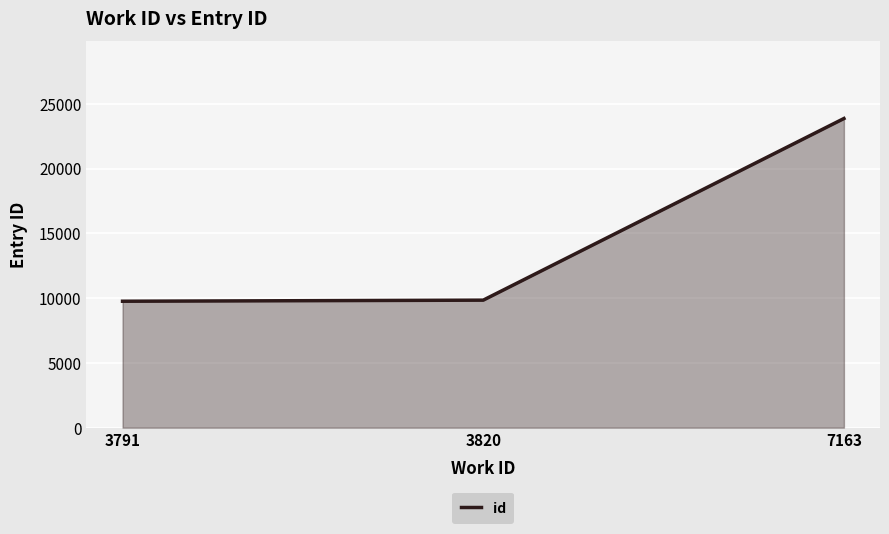

The value at 3820 is 9840. True or false?

True